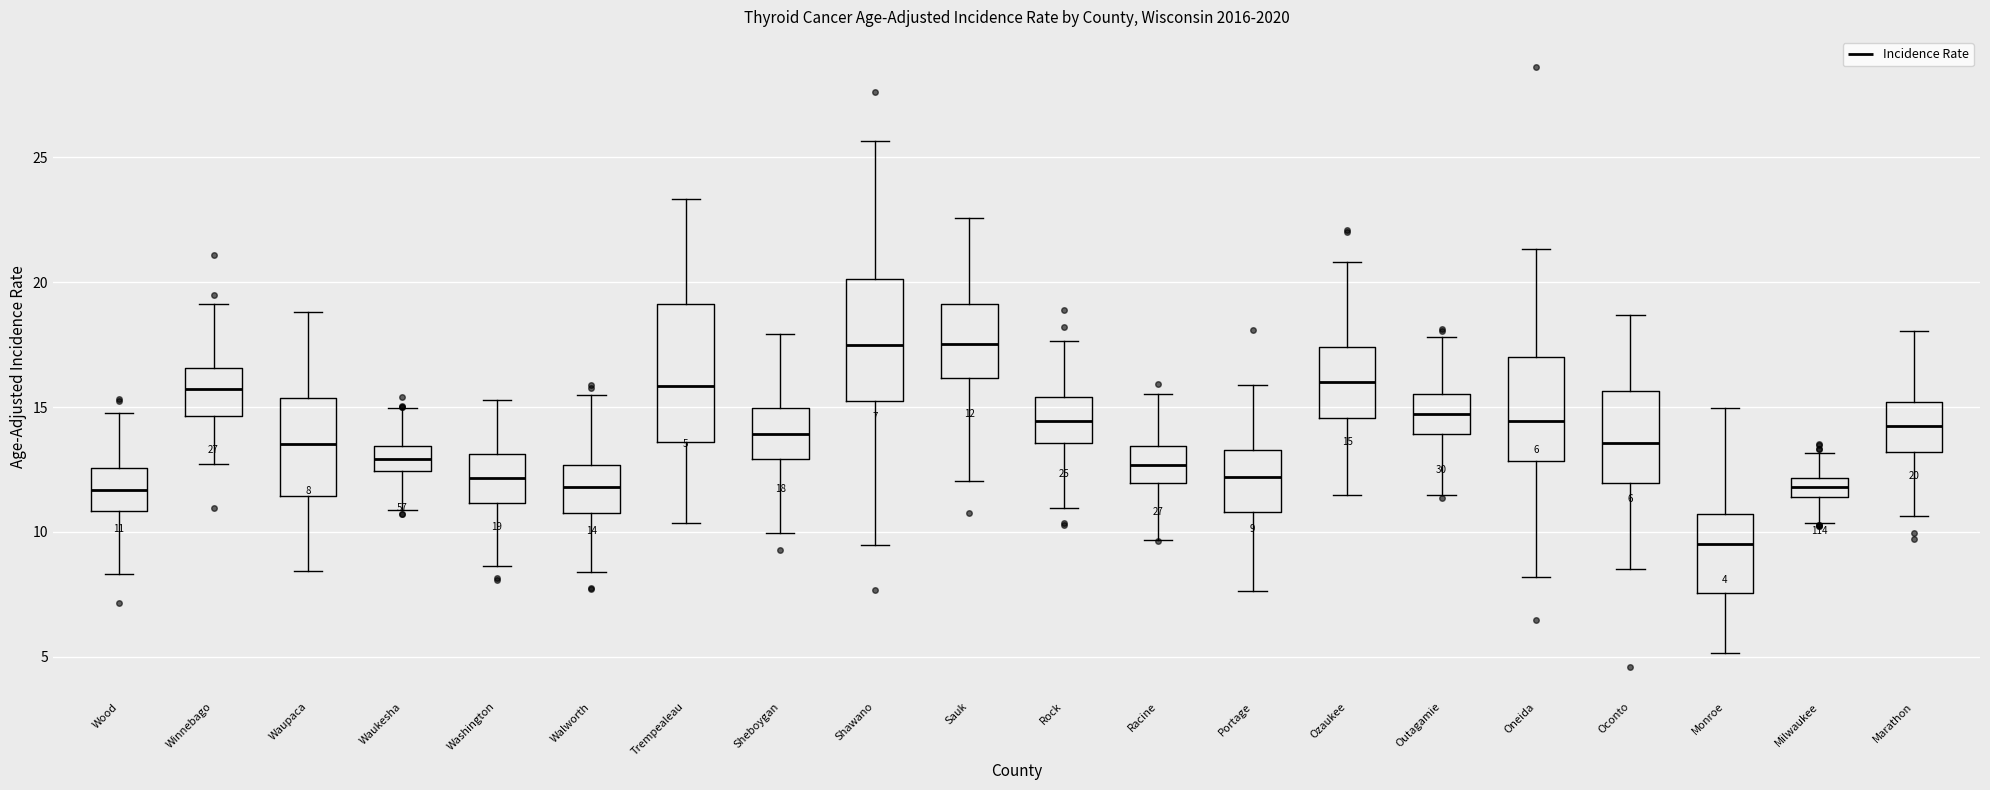

Which box's median line is the lowest?

Monroe